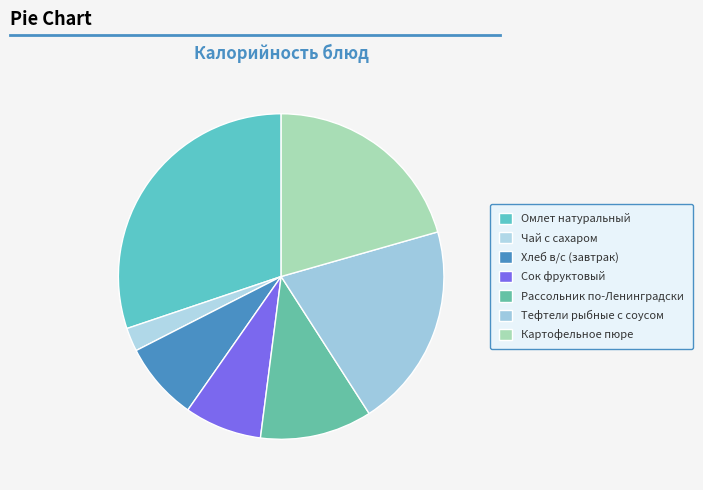

What is the largest slice in the pie chart?

Омлет натуральный